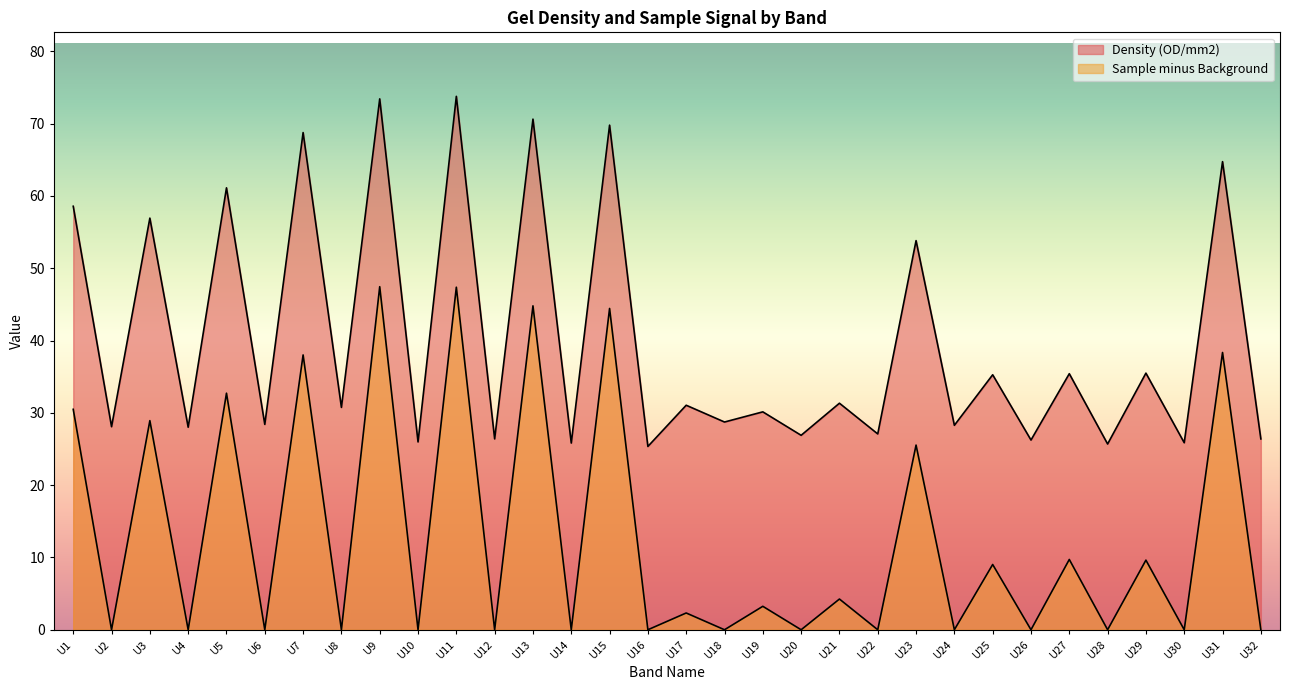

In Sample minus Background, how many points are higher than both neighbors (excluding endpoints)?

15